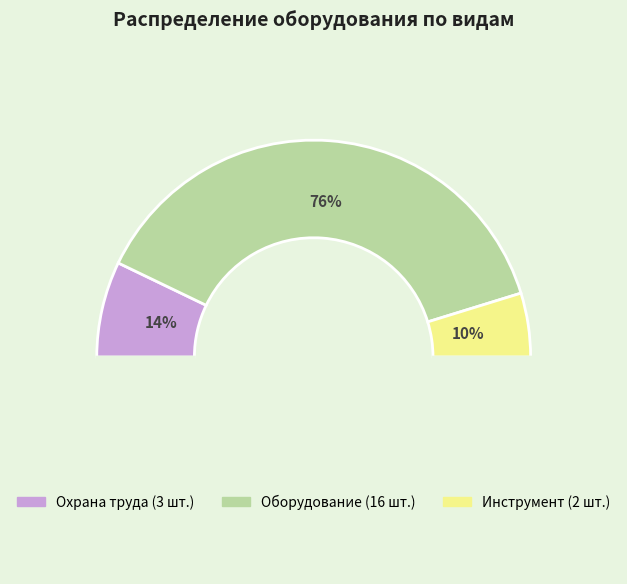

Which category has the biggest portion of the pie?

Оборудование